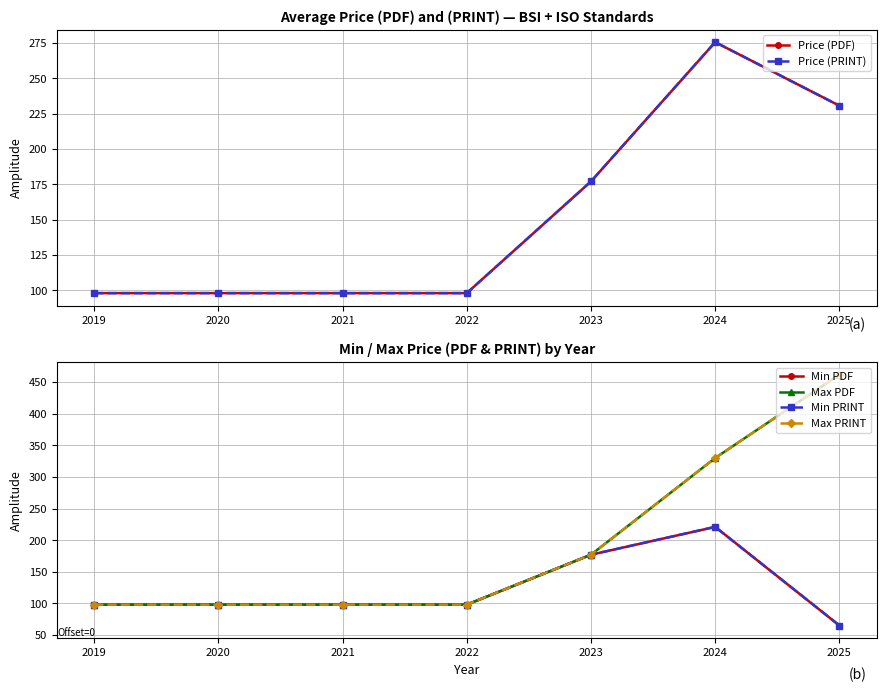

True or false: Price (PDF) and Max PDF cross at least once.

False